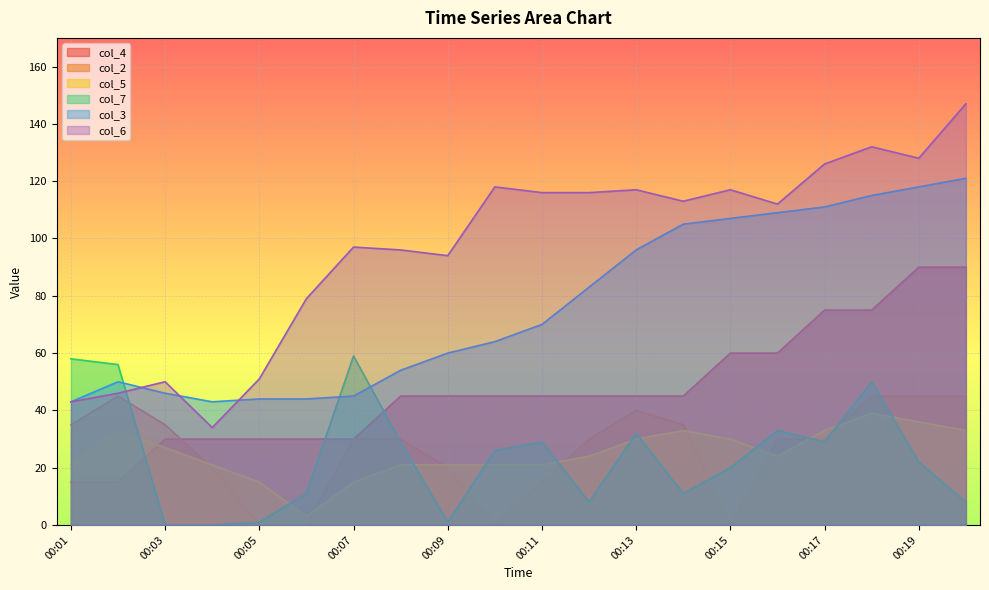

How many intersections are there between col_7 and col_4?

3